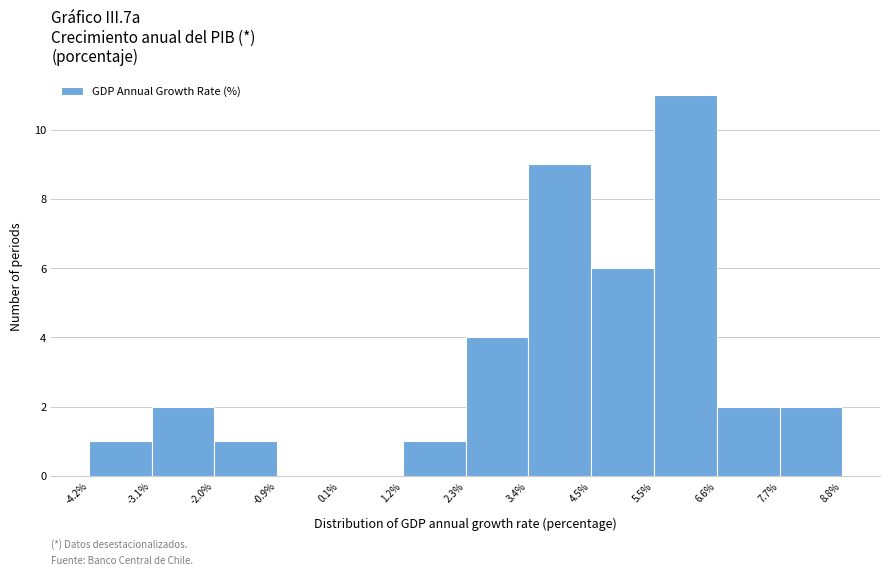

Reading left to right, transcribe this chart: for each bar, give the range it covers on the x-axis and its height. The values are not printed on the chart, so give them approximately, as read against the axis.

-4.2% to -3.1%: 1
-3.1% to -2.0%: 2
-2.0% to -0.9%: 1
-0.9% to 0.1%: 0
0.1% to 1.2%: 0
1.2% to 2.3%: 1
2.3% to 3.4%: 4
3.4% to 4.5%: 9
4.5% to 5.5%: 6
5.5% to 6.6%: 11
6.6% to 7.7%: 2
7.7% to 8.8%: 2